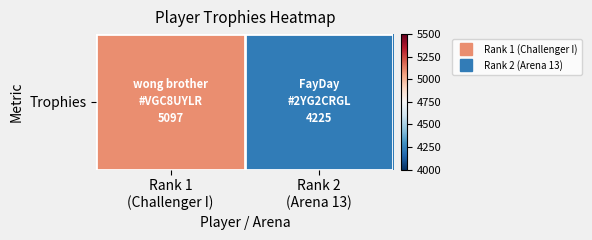

What is the sum of all values?

9322